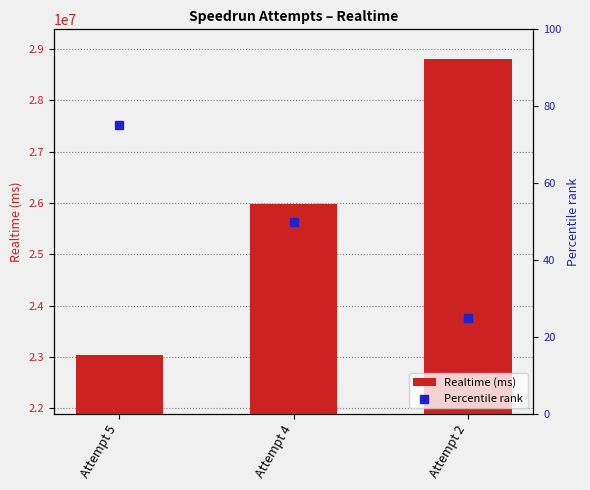

At how many categories does at least one series exceed 24802324?

2